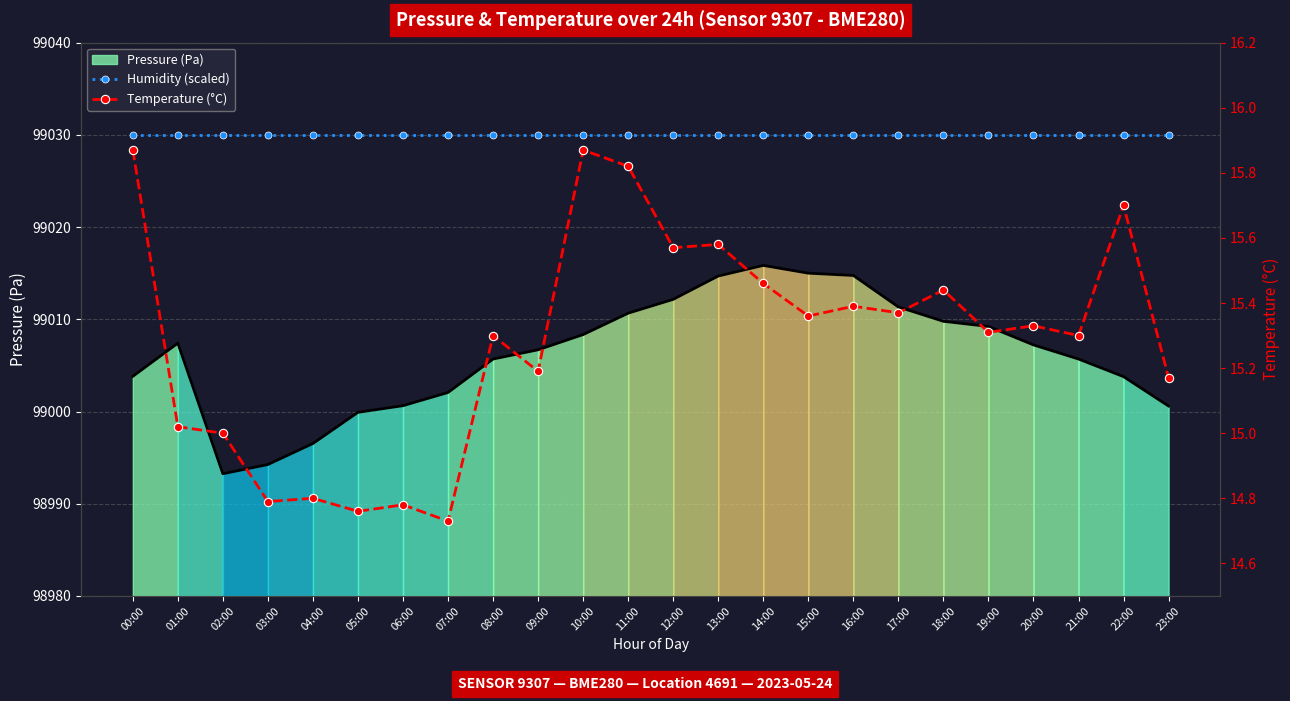

What is the total value across all series at 06:00?

99044.8